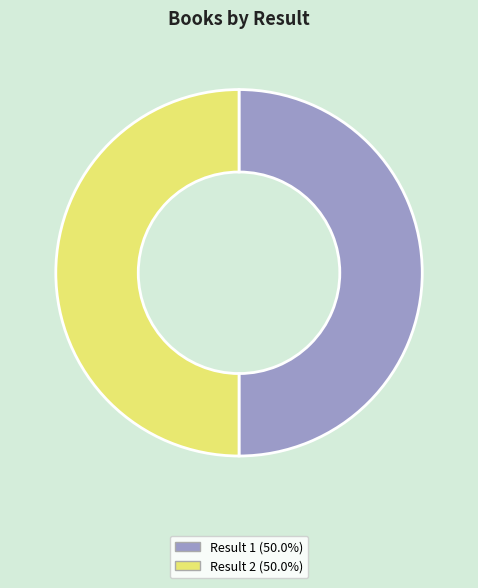

What is the ratio of the value at Result 1 (50.0%) to the value at Result 2 (50.0%)?

1.0